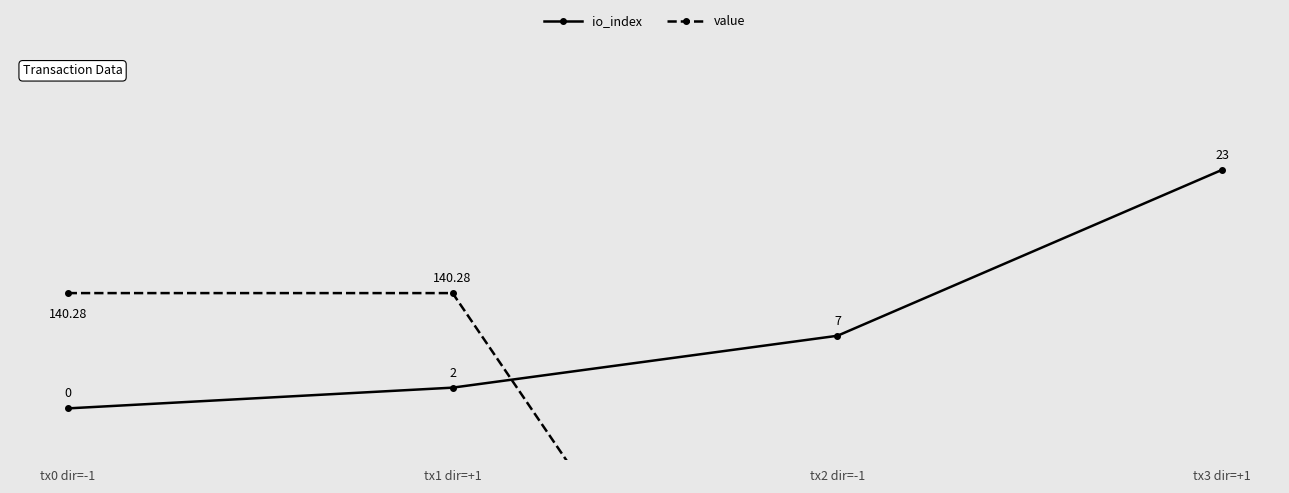

What is the lowest value of the value series?

4.1